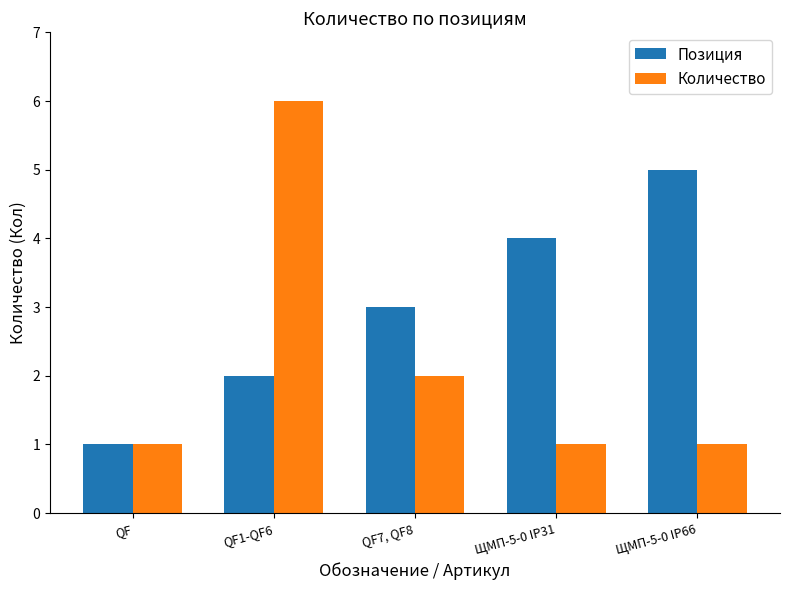

True or false: Количество has a value of 6 at QF1-QF6.

True